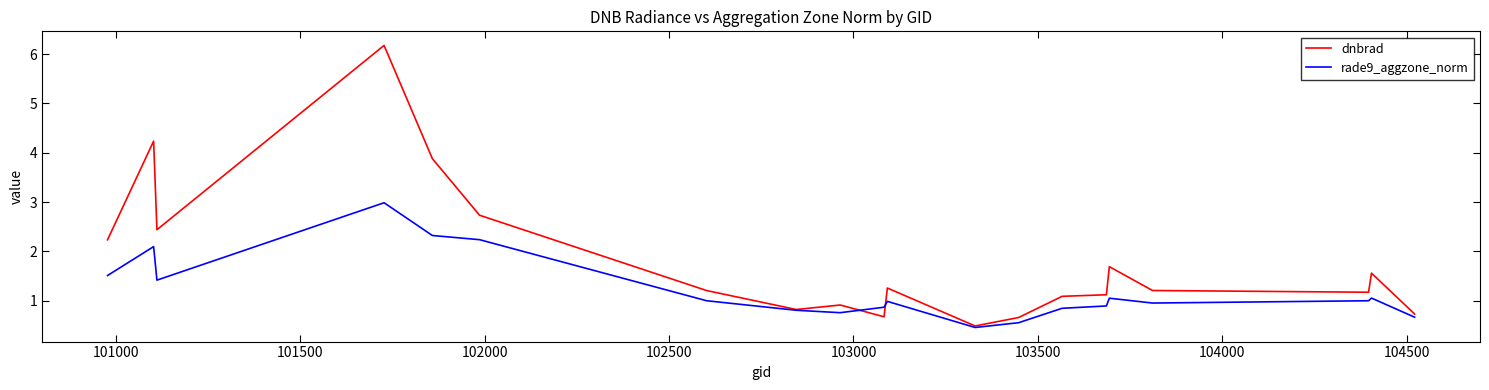

What is the smallest value displayed?

0.5